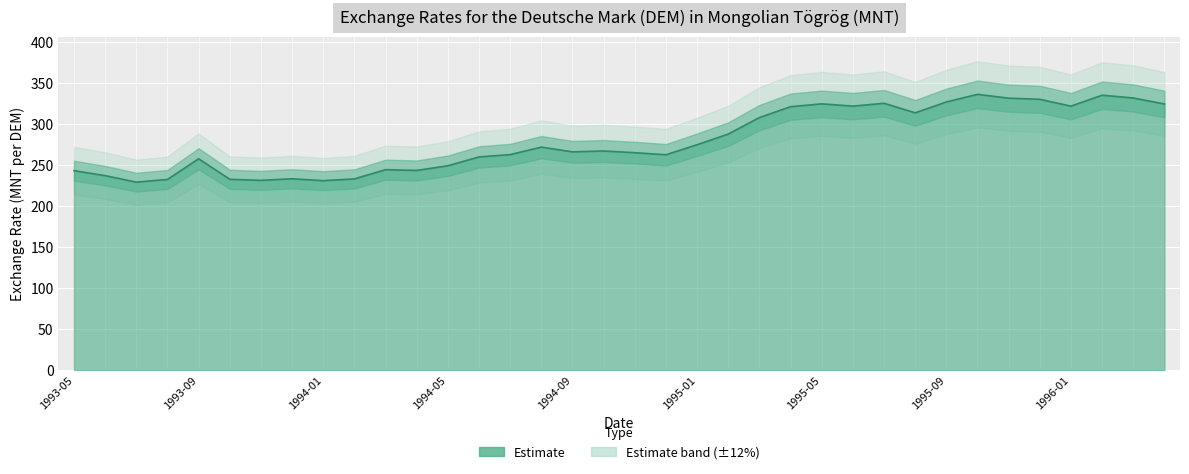

The value at 1993-07 is 89.5. True or false?

False